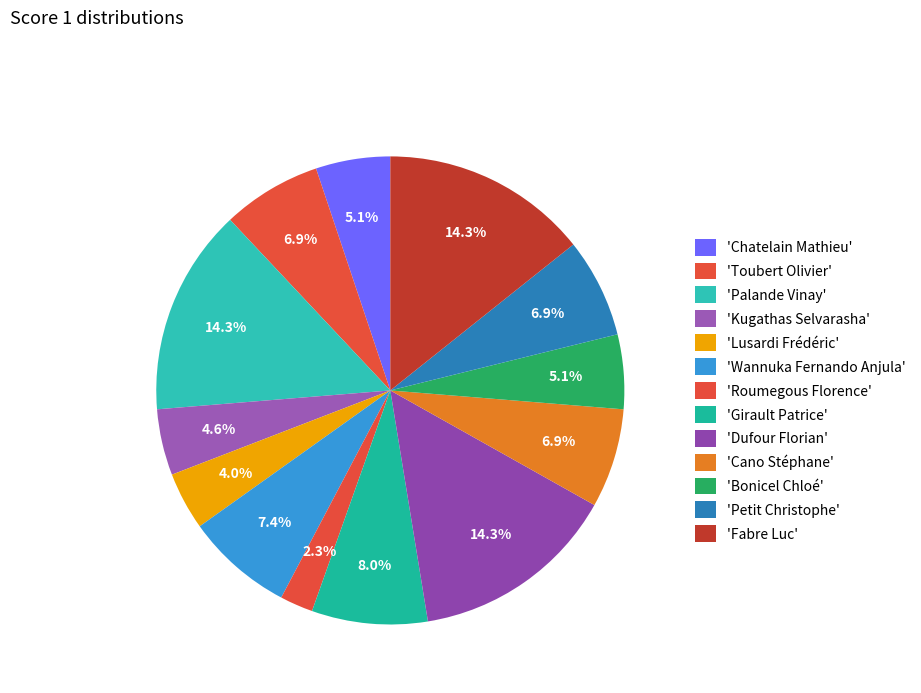

To the nearest percent, what is the difference between the largest and smallest slice percentages?

12%